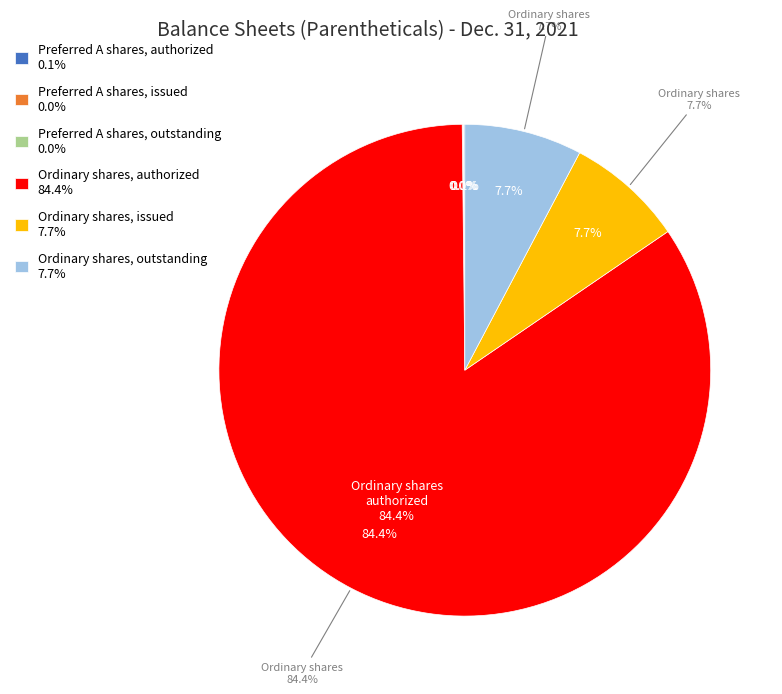

Combined, do Preferred A shares, authorized and Preferred A shares, outstanding account for over 50%?

No